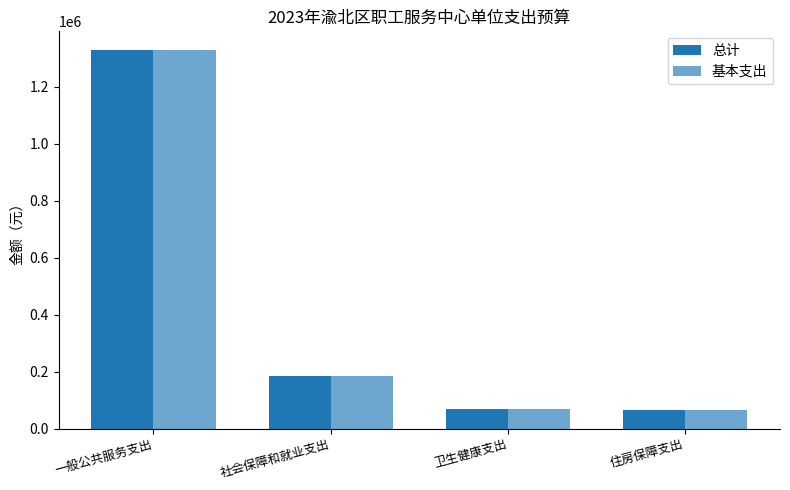

How many bars are there in total?

8